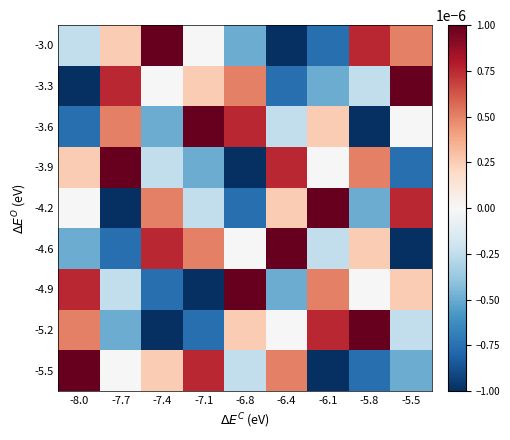

How many categories are shown in the chart?

9